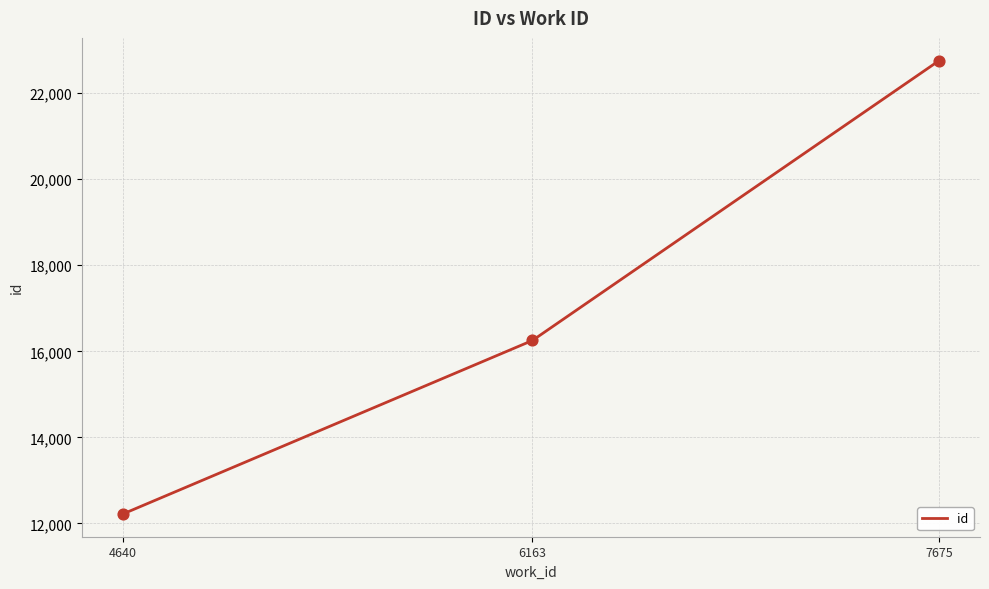

What is the change in value from 6163 to 7675?

+6505